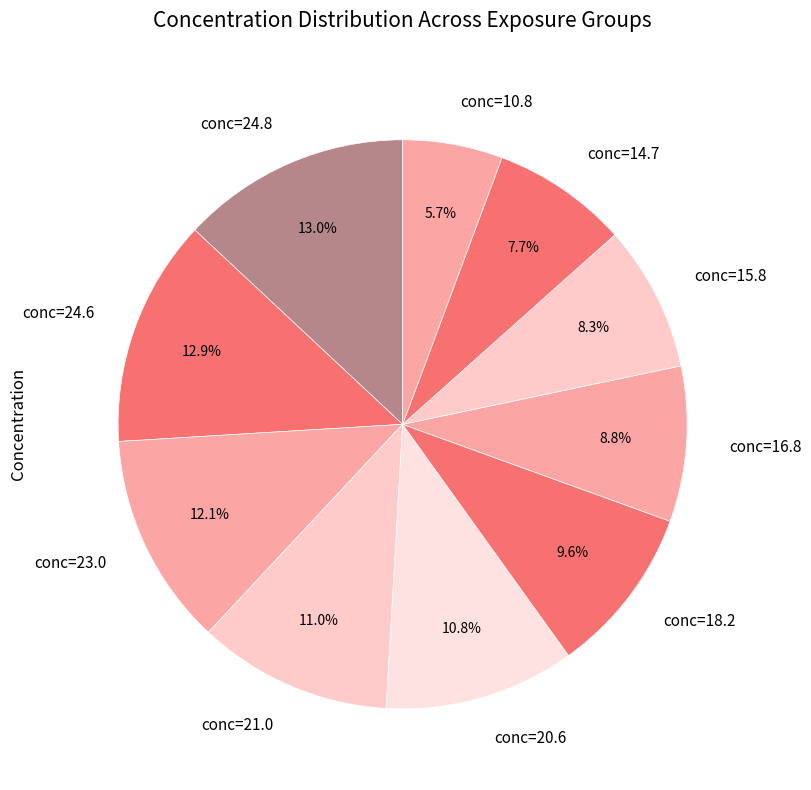

To the nearest percent, what is the difference between the largest and smallest slice percentages?

7%